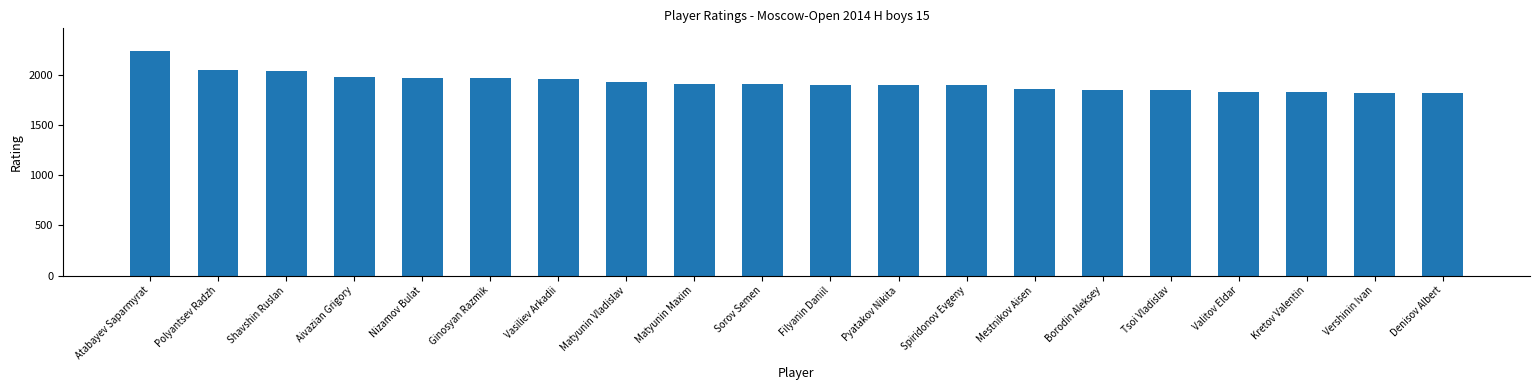

The chart shows a value of 2993 at Denisov Albert. True or false?

False